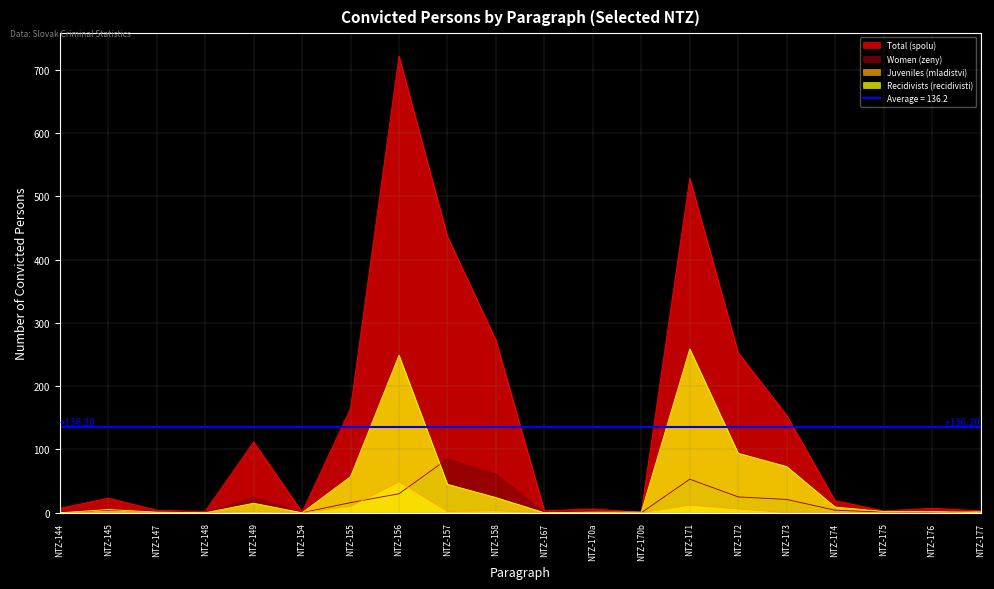

Reading right to left, list all the values displayed in this chart.

Total (spolu): NTZ-177=3	NTZ-176=7	NTZ-175=3	NTZ-174=19	NTZ-173=154	NTZ-172=253	NTZ-171=529	NTZ-170b=1	NTZ-170a=6	NTZ-167=3	NTZ-158=273	NTZ-157=437	NTZ-156=722	NTZ-155=165	NTZ-154=1	NTZ-149=112	NTZ-148=2	NTZ-147=4	NTZ-145=23	NTZ-144=7
Women (zeny): NTZ-177=1	NTZ-176=0	NTZ-175=1	NTZ-174=4	NTZ-173=21	NTZ-172=25	NTZ-171=53	NTZ-170b=0	NTZ-170a=2	NTZ-167=0	NTZ-158=61	NTZ-157=85	NTZ-156=30	NTZ-155=16	NTZ-154=0	NTZ-149=25	NTZ-148=0	NTZ-147=2	NTZ-145=4	NTZ-144=1
Juveniles (mladistvi): NTZ-177=2	NTZ-176=0	NTZ-175=0	NTZ-174=0	NTZ-173=0	NTZ-172=6	NTZ-171=12	NTZ-170b=0	NTZ-170a=0	NTZ-167=0	NTZ-158=3	NTZ-157=2	NTZ-156=49	NTZ-155=10	NTZ-154=0	NTZ-149=2	NTZ-148=0	NTZ-147=0	NTZ-145=0	NTZ-144=0
Recidivists (recidivisti): NTZ-177=0	NTZ-176=2	NTZ-175=2	NTZ-174=9	NTZ-173=73	NTZ-172=94	NTZ-171=259	NTZ-170b=1	NTZ-170a=1	NTZ-167=0	NTZ-158=24	NTZ-157=45	NTZ-156=249	NTZ-155=57	NTZ-154=0	NTZ-149=15	NTZ-148=0	NTZ-147=1	NTZ-145=5	NTZ-144=0